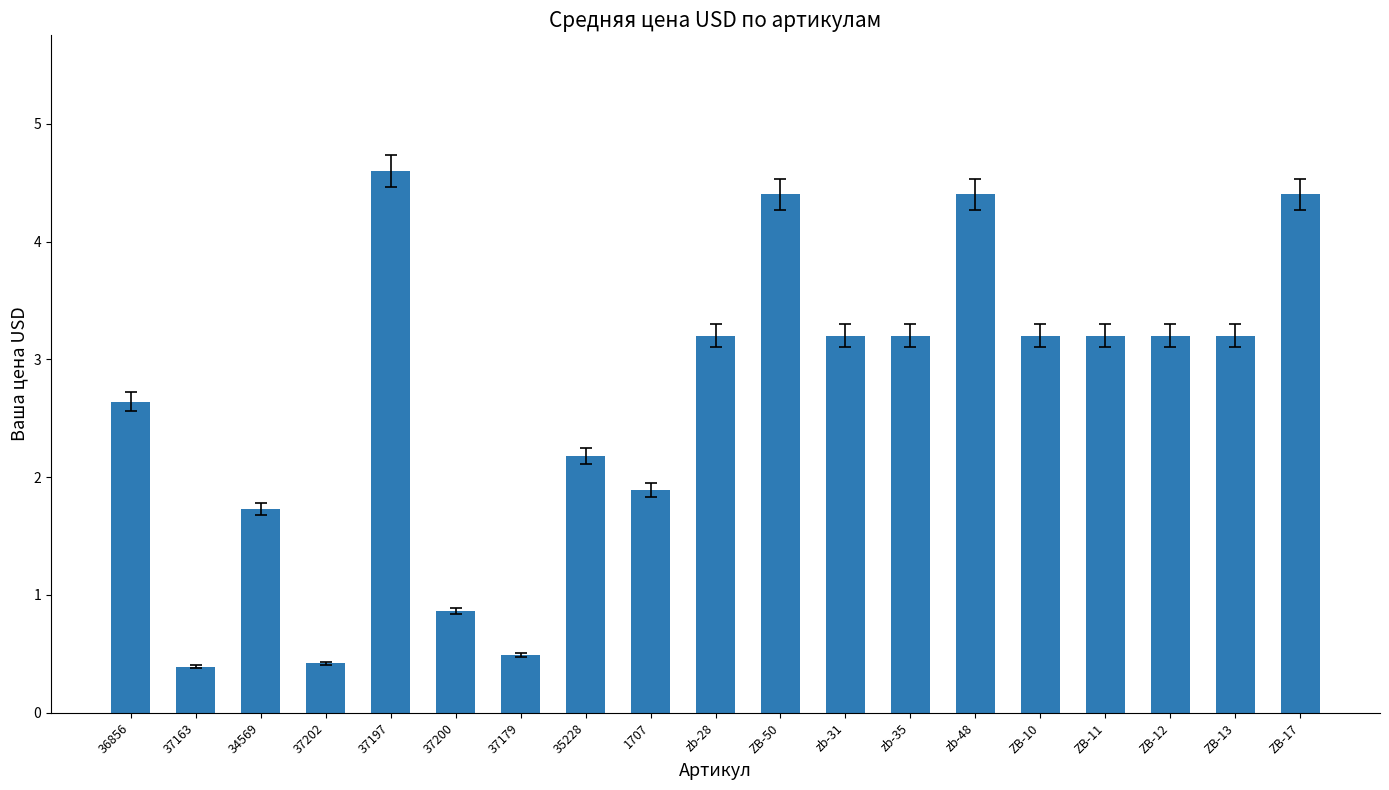

Which has a higher value, ZB-17 or zb-28?

ZB-17